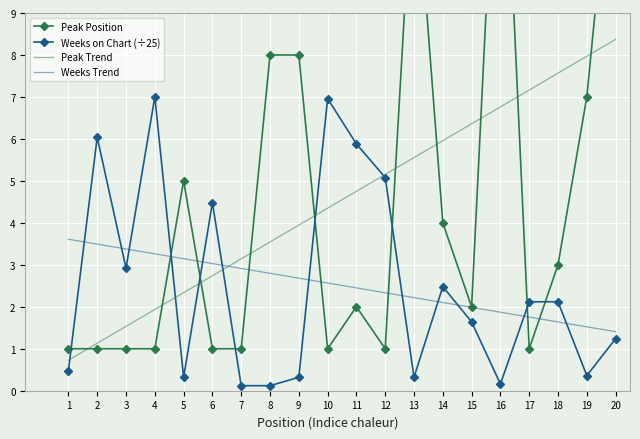

The value of Peak Position at 16 is 16.0. True or false?

True